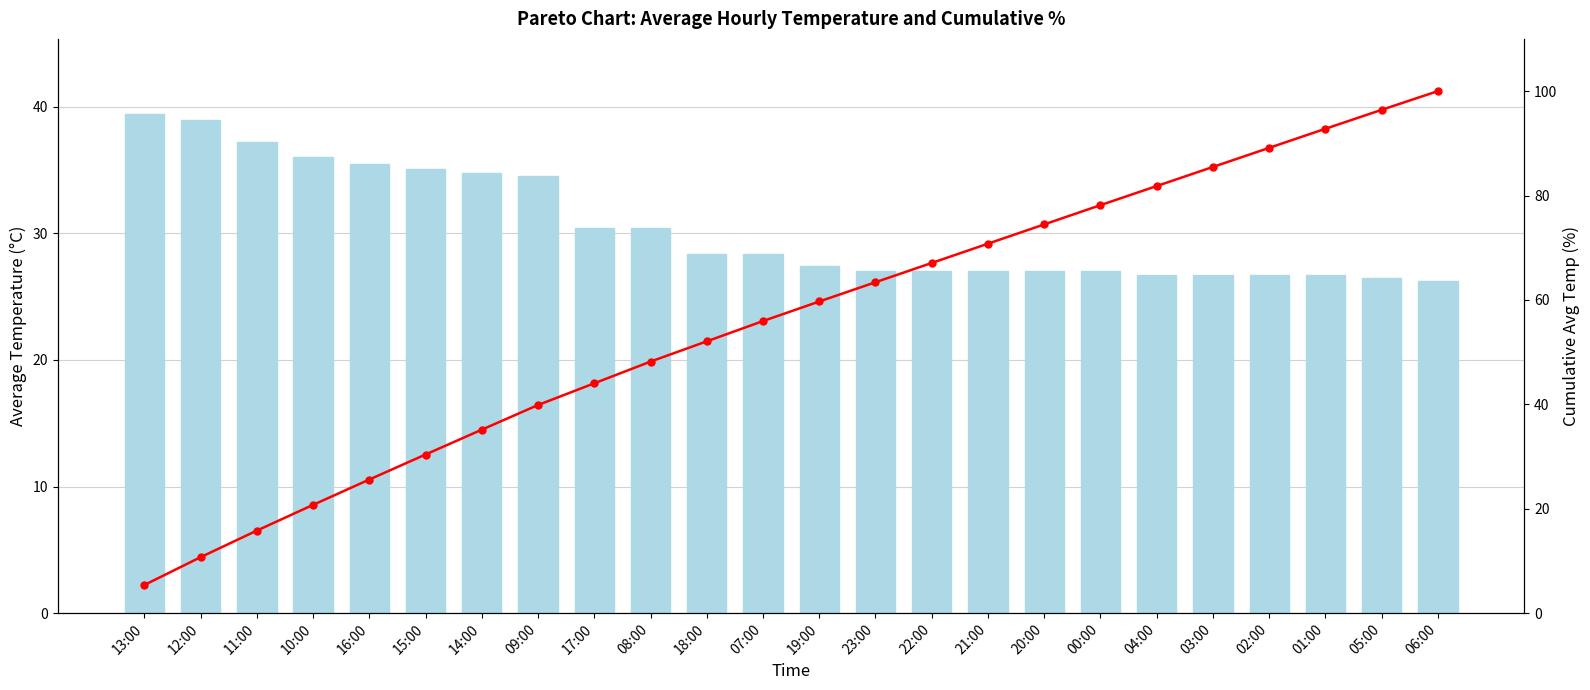

How many categories are shown in the chart?

24